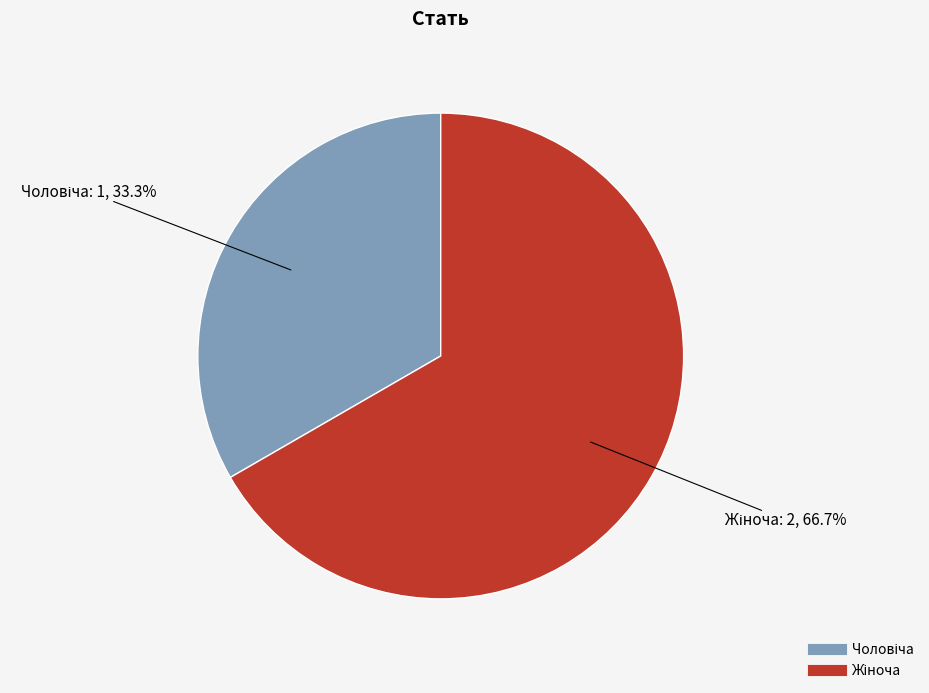

Is there a majority slice in this chart?

Yes